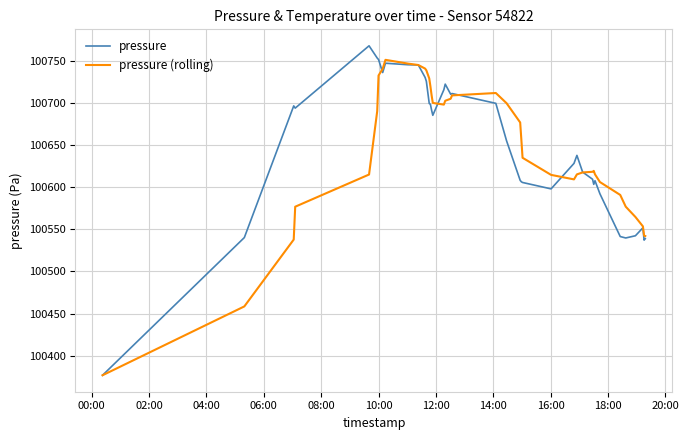

What is the minimum value shown in the chart?

100376.7